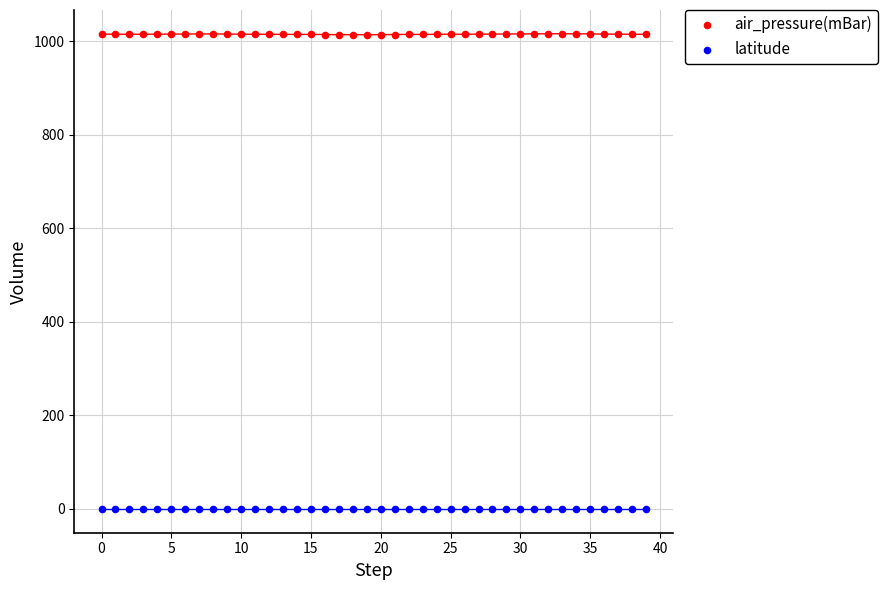

Which series contains the lowest Y value?

latitude